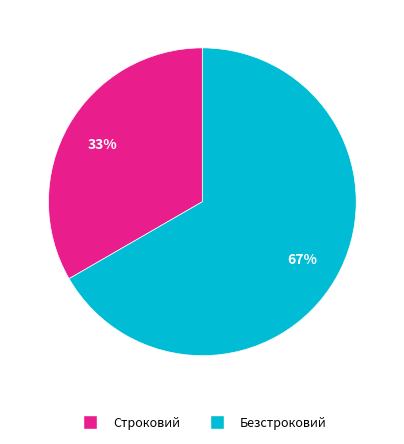

Count the number of slices in the pie.

2